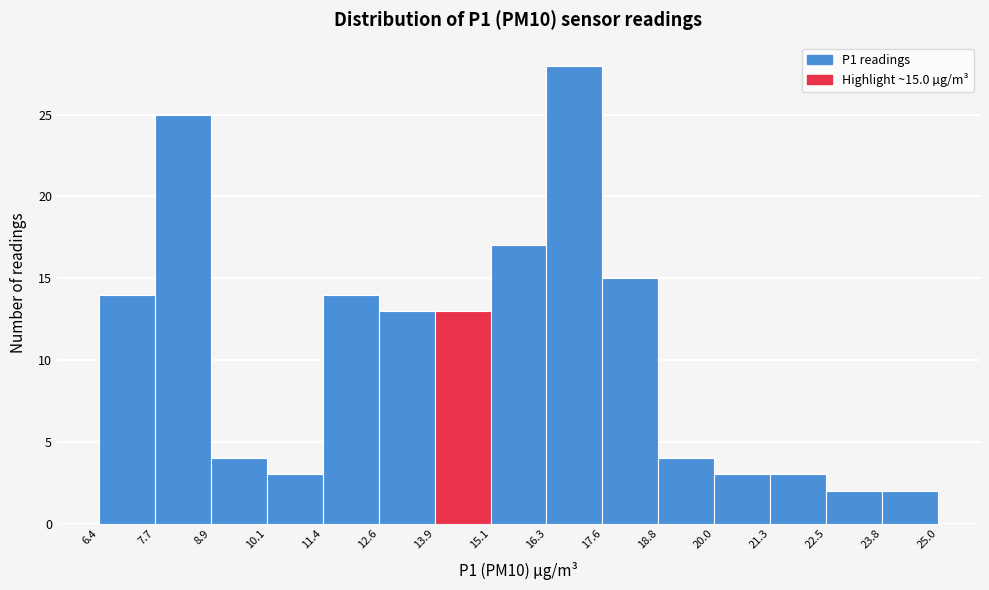

Over which range of the x-axis is the bar tallest?

16.3 to 17.6